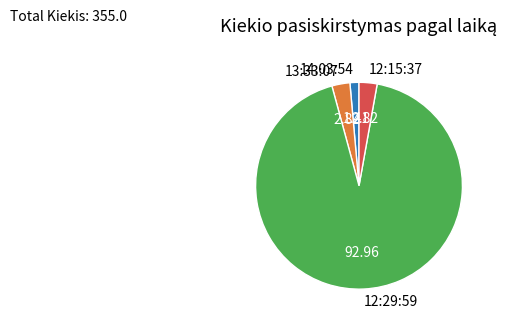

Approximately how many times larger is the value at 12:15:37 compared to 13:33:07?

1.0